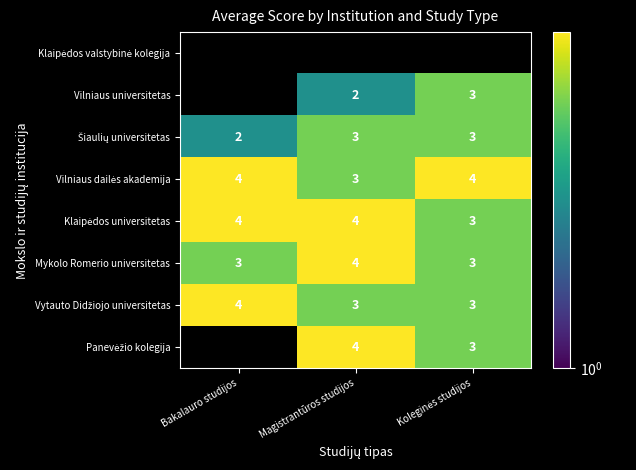

The value of Mykolo Romerio universitetas at Magistrantūros studijos is 4. True or false?

True